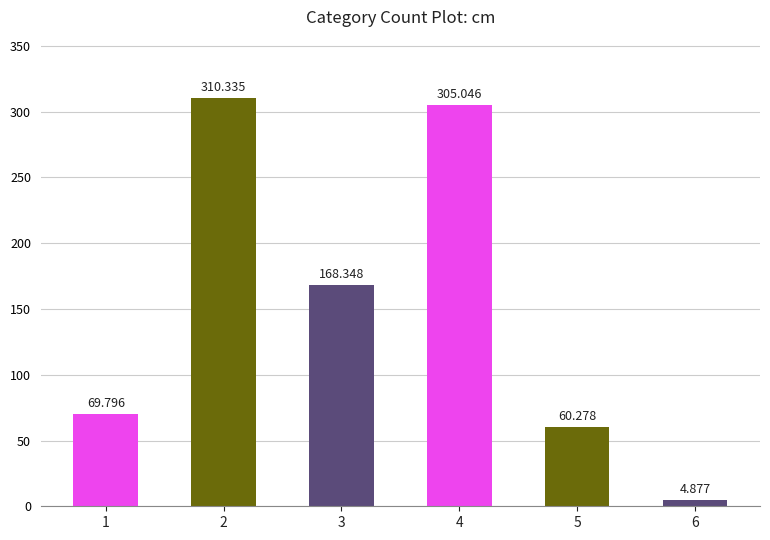

At which label is the value closest to 157?

3